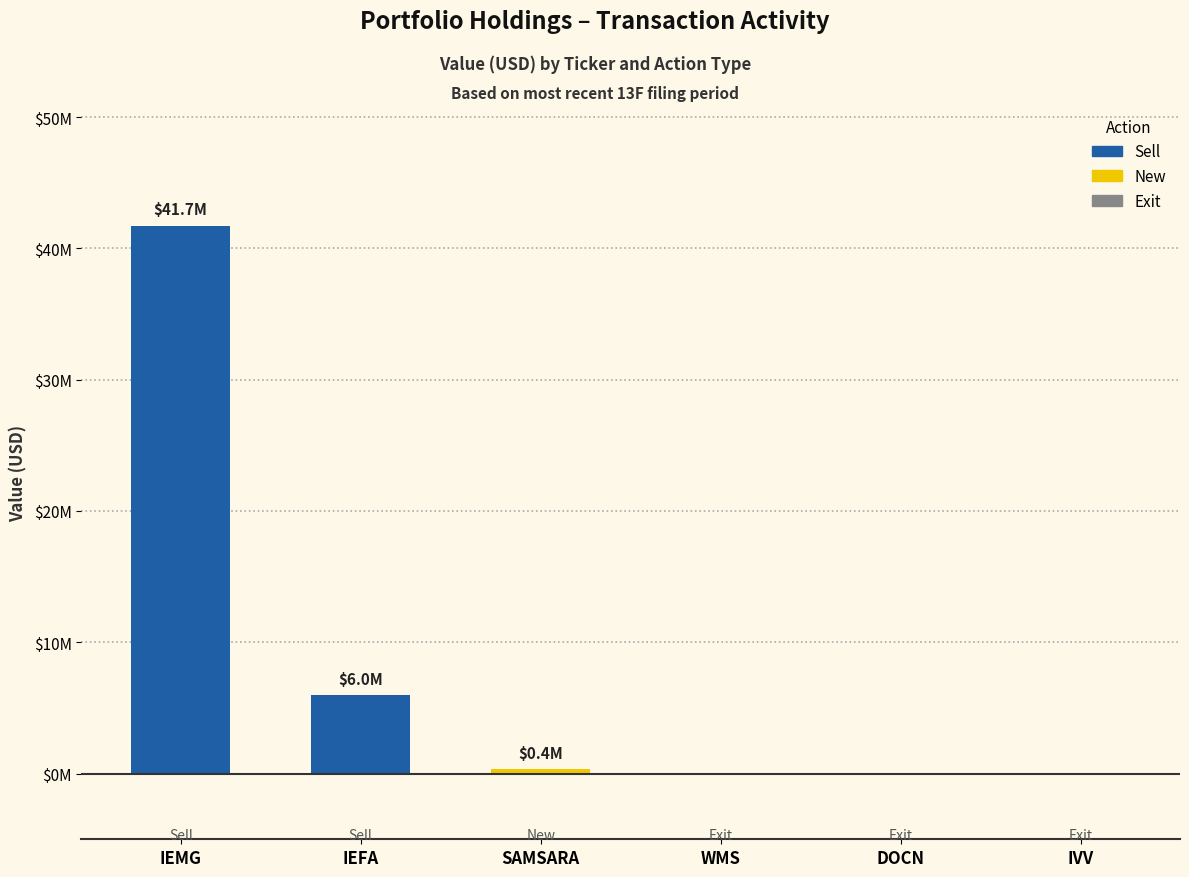

Count the number of categories in the chart.

6